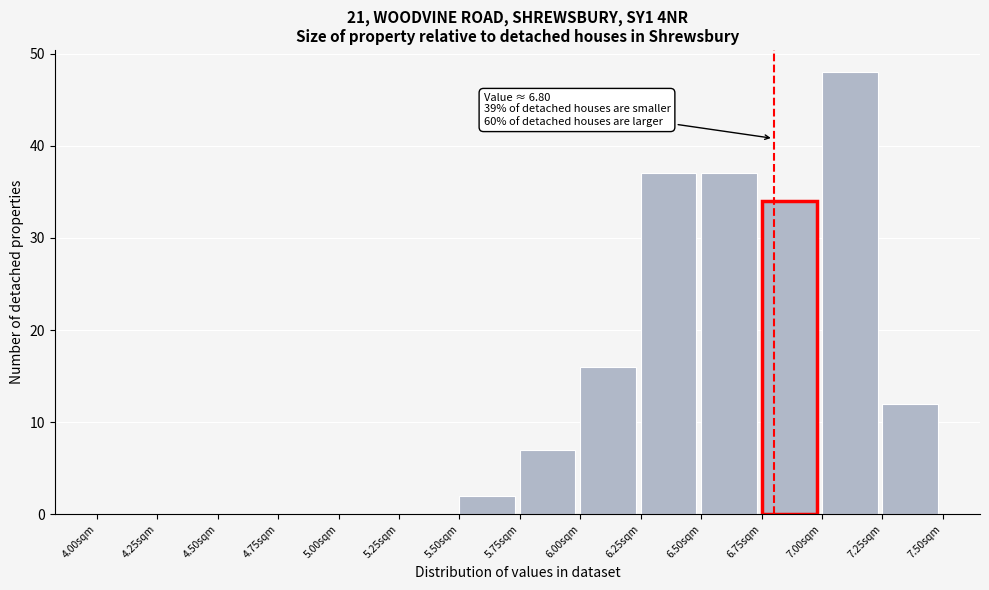

Over which range of the x-axis is the bar tallest?

7.00 to 7.25